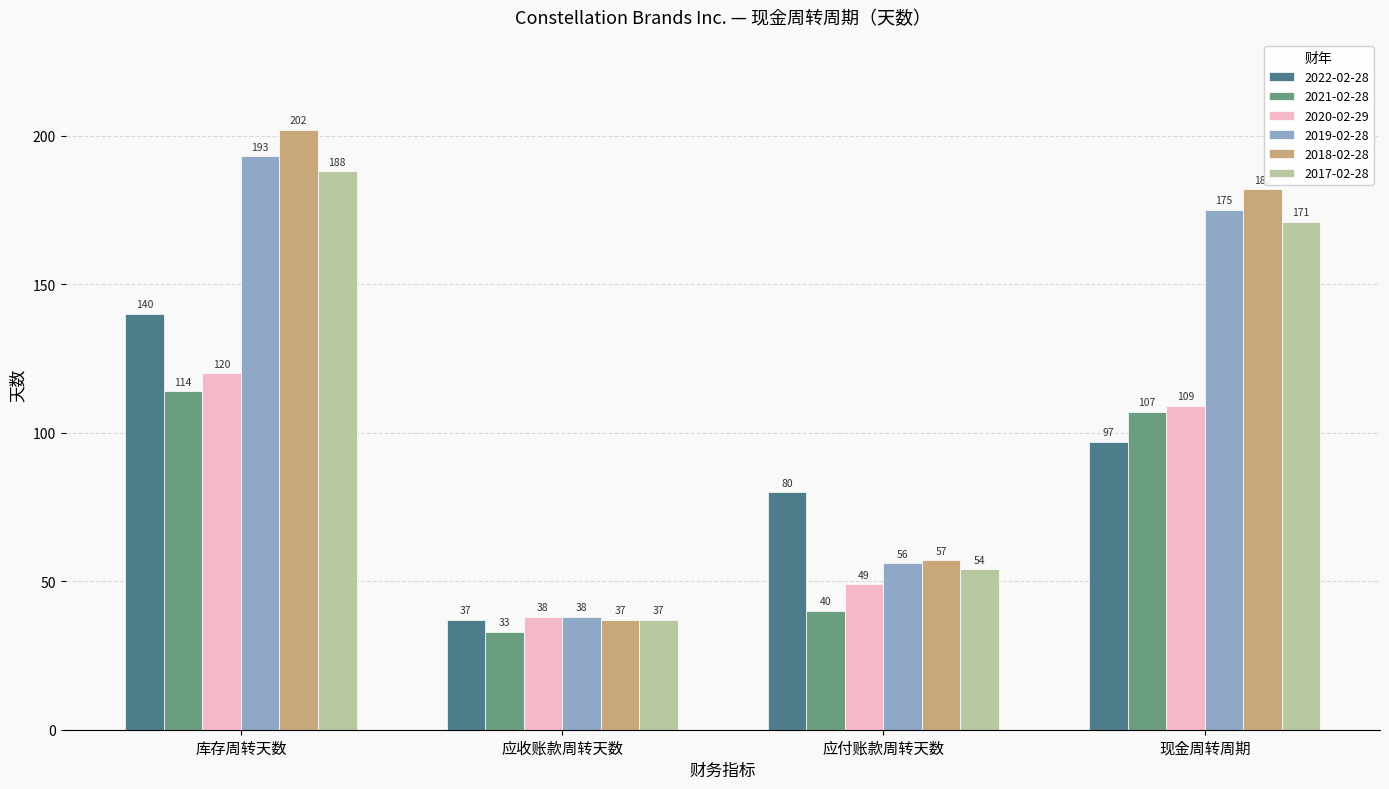

What is the average value of the 2019-02-28 series?

116